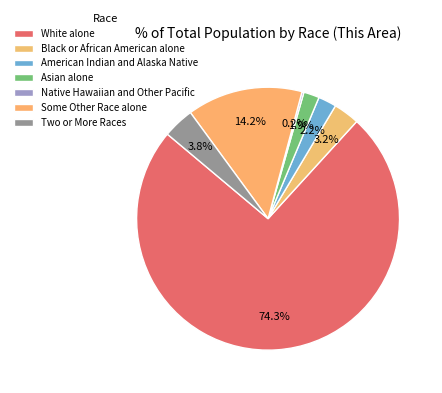

Is it true that Asian alone is 2% of the pie?

True